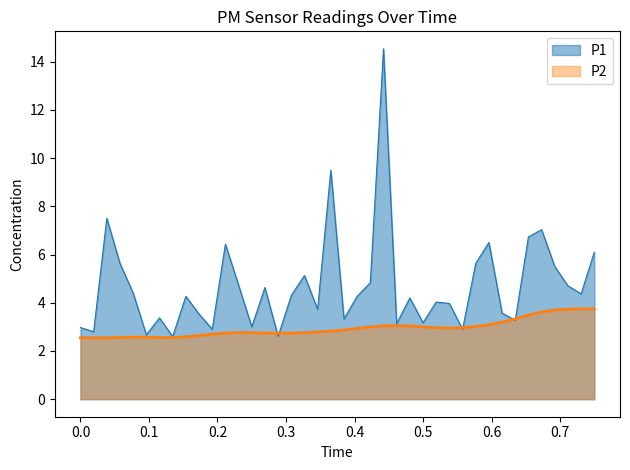

True or false: the data shows 3.7 at 00:48.

True